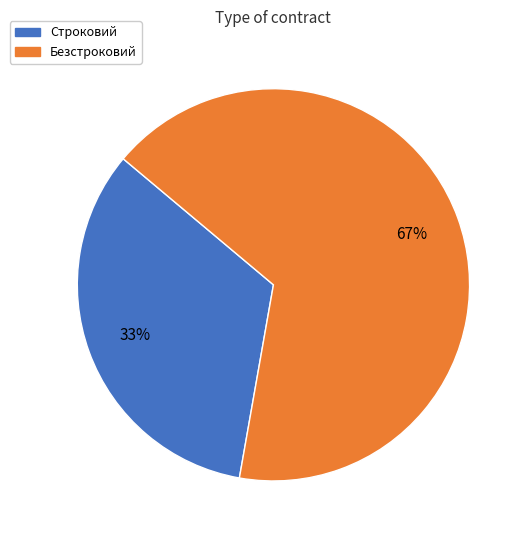

To the nearest percent, what is the combined percentage of Строковий and Безстроковий?

100%